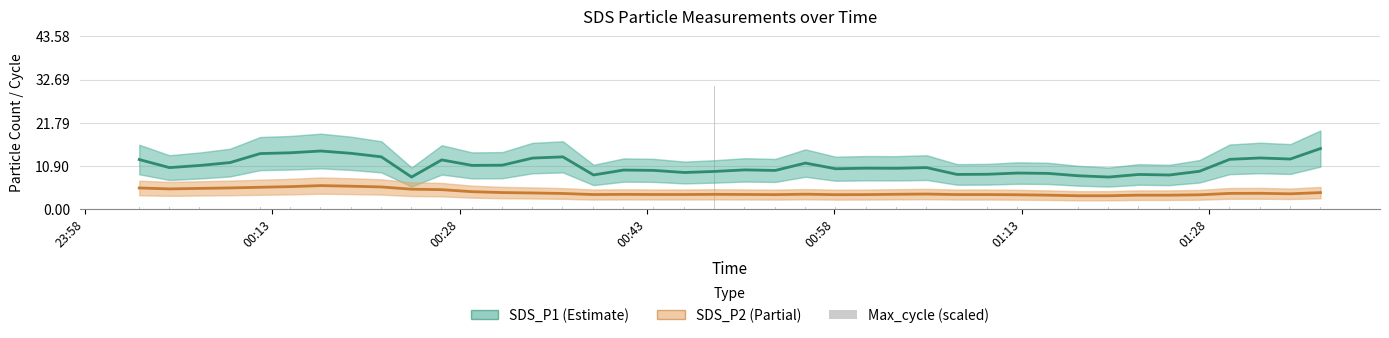

What are all the series names shown in the legend?

SDS_P1, SDS_P2, Max_cycle (scaled)